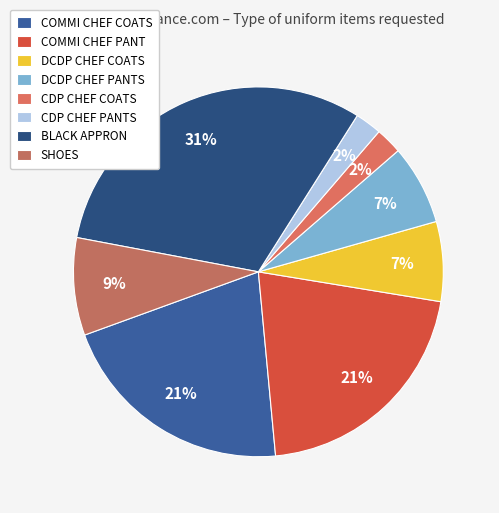

Combined, what portion of the pie is COMMI CHEF PANT and BLACK APPRON?

51.9%